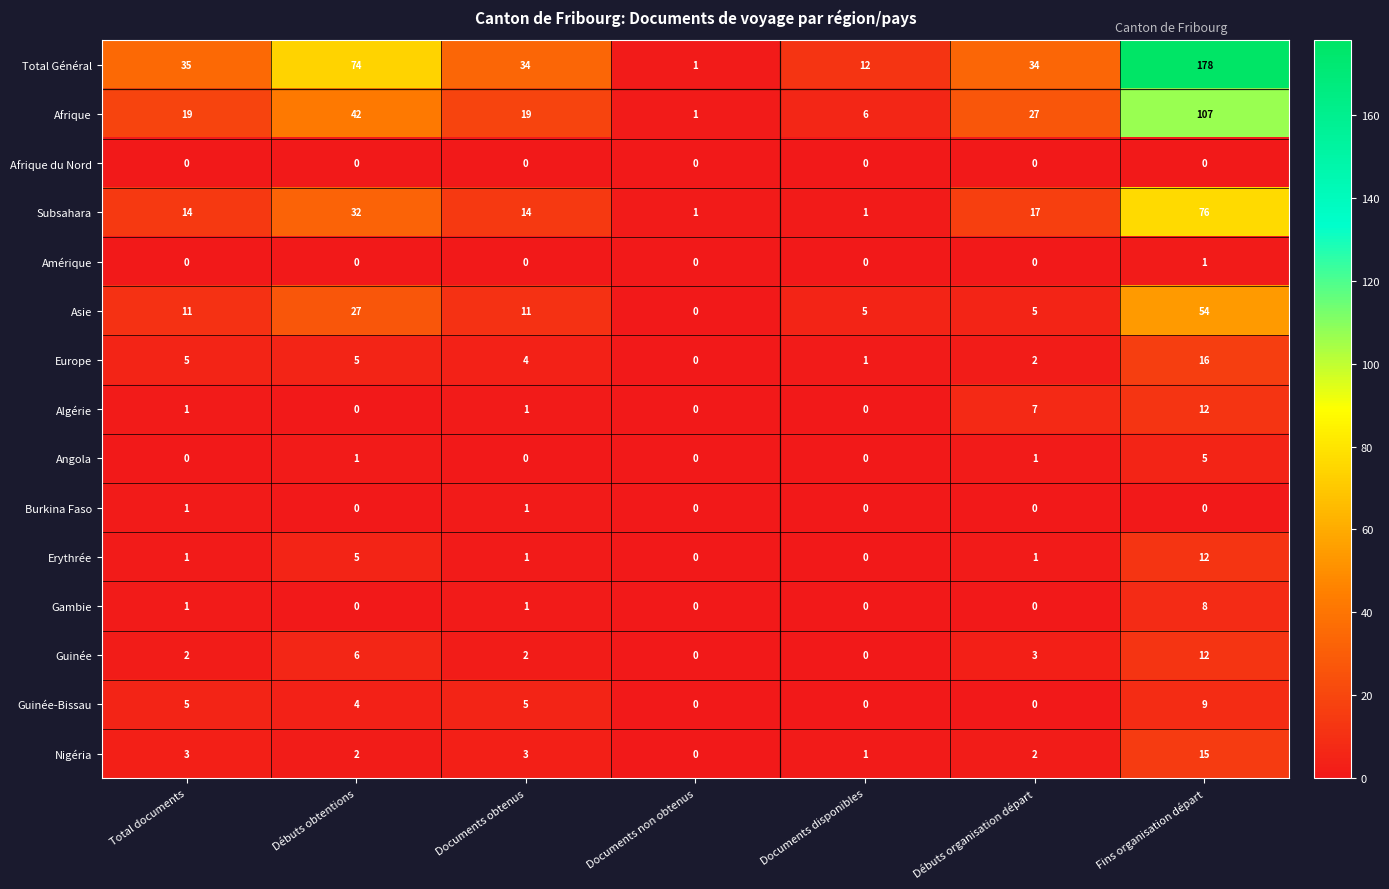

Is it true that Afrique equals 11 at Documents disponibles?

False